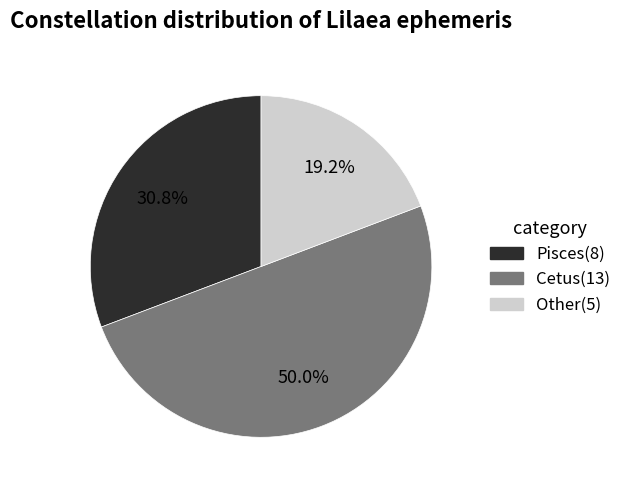

What is the largest slice in the pie chart?

Cetus(13)